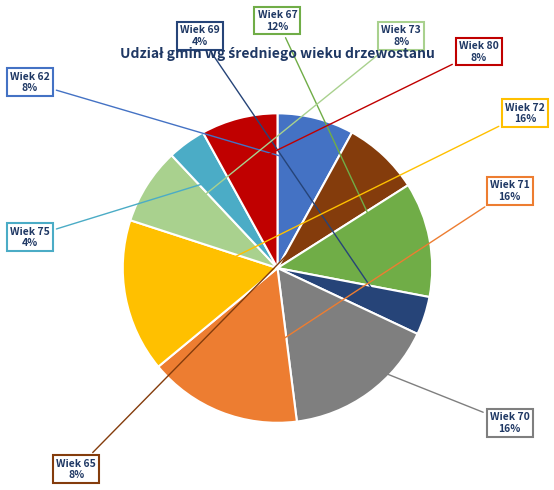

Does any single category account for the majority?

No